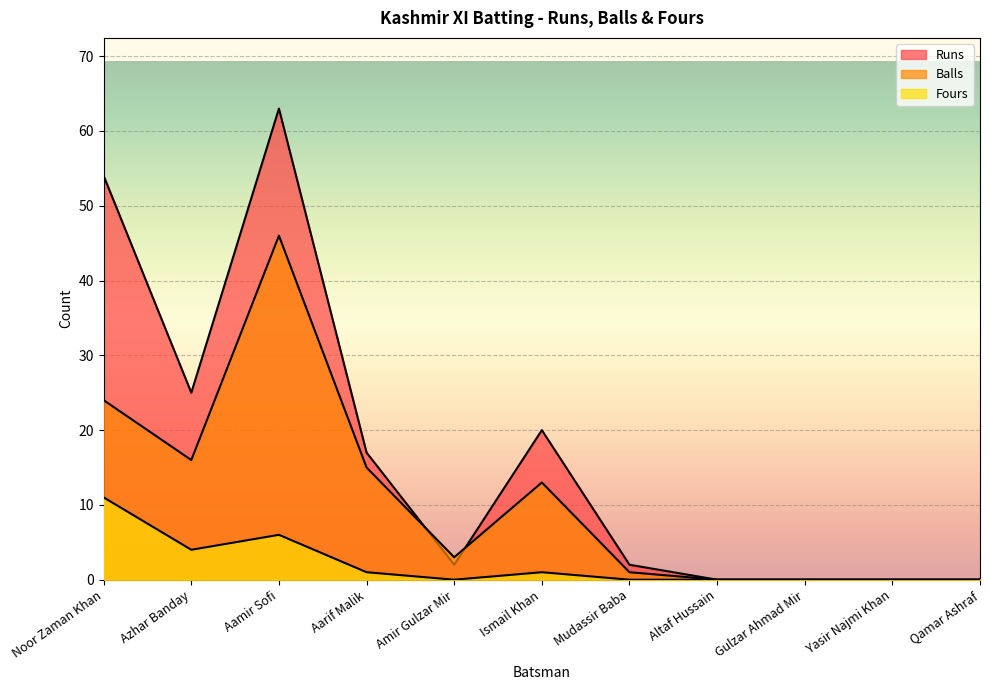

Reading left to right, list all the values displayed in this chart.

Runs: Noor Zaman Khan=54	Azhar Banday=25	Aamir Sofi=63	Aarif Malik=17	Amir Gulzar Mir=2	Ismail Khan=20	Mudassir Baba=2	Altaf Hussain=0	Gulzar Ahmad Mir=0	Yasir Najmi Khan=0	Qamar Ashraf=0
Balls: Noor Zaman Khan=24	Azhar Banday=16	Aamir Sofi=46	Aarif Malik=15	Amir Gulzar Mir=3	Ismail Khan=13	Mudassir Baba=1	Altaf Hussain=0	Gulzar Ahmad Mir=0	Yasir Najmi Khan=0	Qamar Ashraf=0
Fours: Noor Zaman Khan=11	Azhar Banday=4	Aamir Sofi=6	Aarif Malik=1	Amir Gulzar Mir=0	Ismail Khan=1	Mudassir Baba=0	Altaf Hussain=0	Gulzar Ahmad Mir=0	Yasir Najmi Khan=0	Qamar Ashraf=0